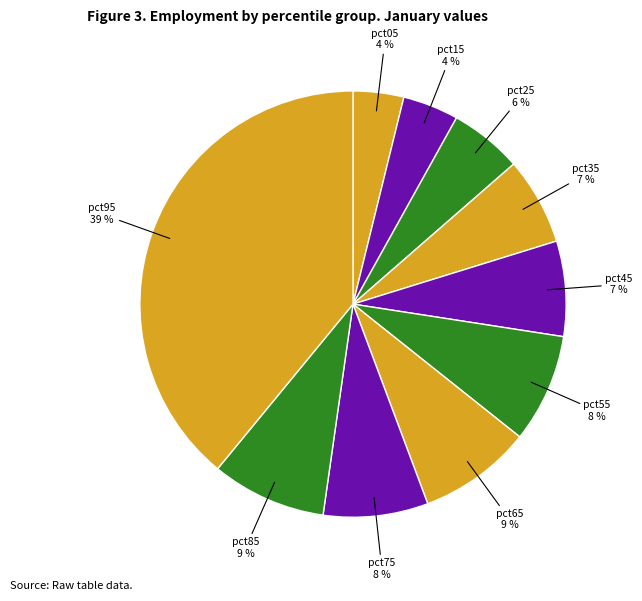

Which category has the smallest portion of the pie?

pct05